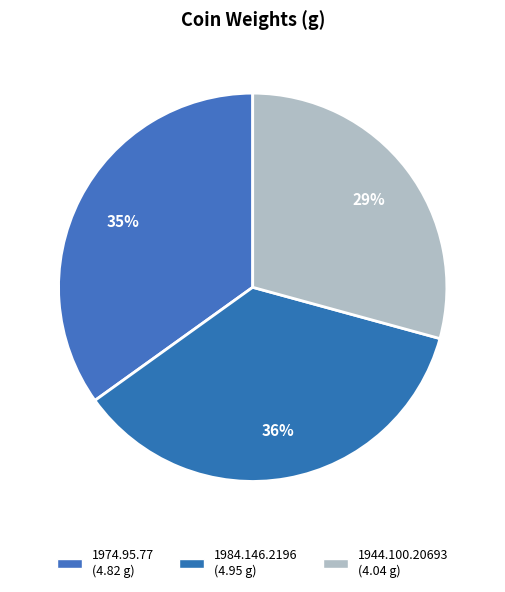

What is the change in value from 1974.95.77 to 1944.100.20693?

-0.8